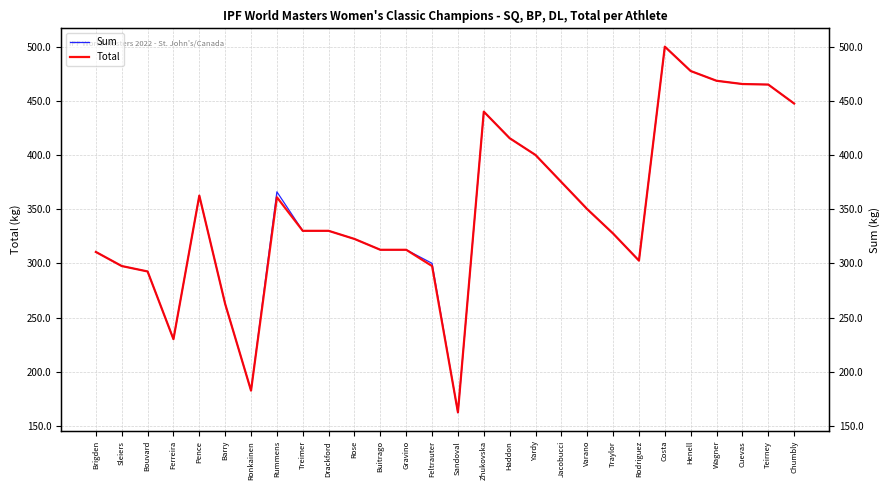

The Total series shows 162.5 at Sandoval. True or false?

True